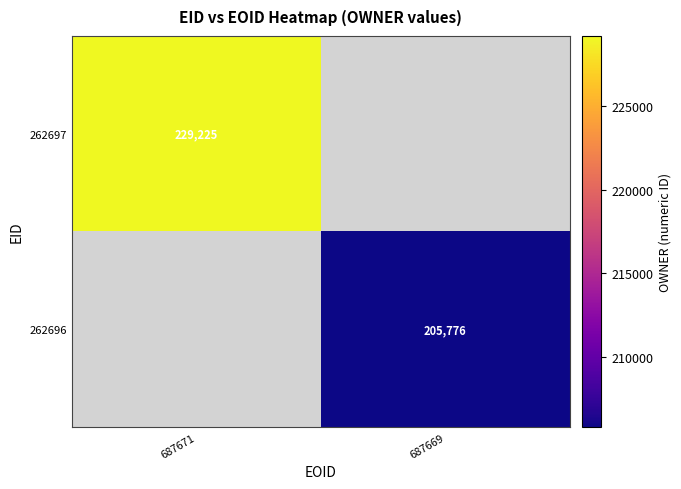

The value of 262696 at 687669 is 352539. True or false?

False